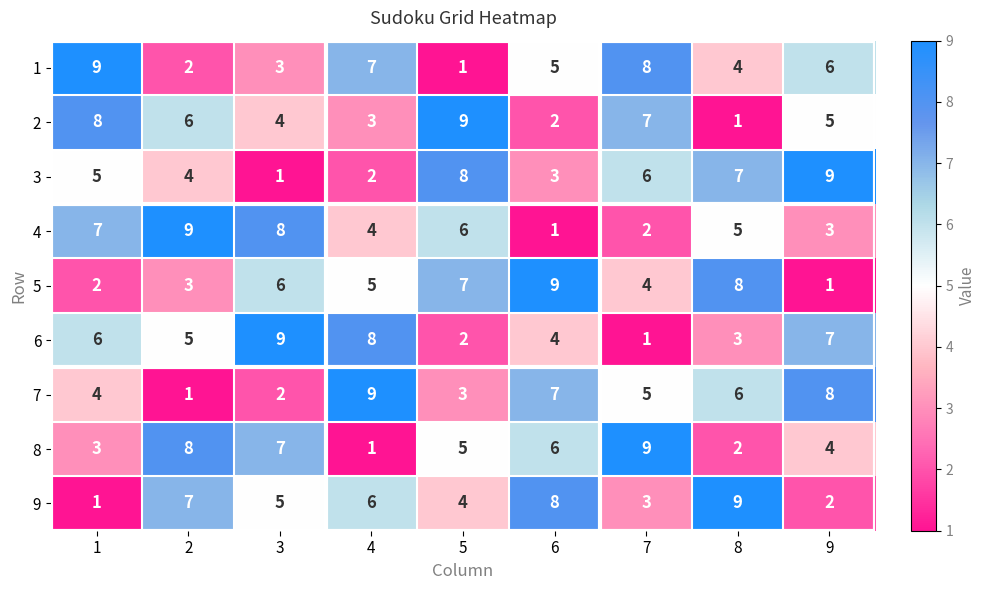

The value of 1 at 2 is 2. True or false?

True